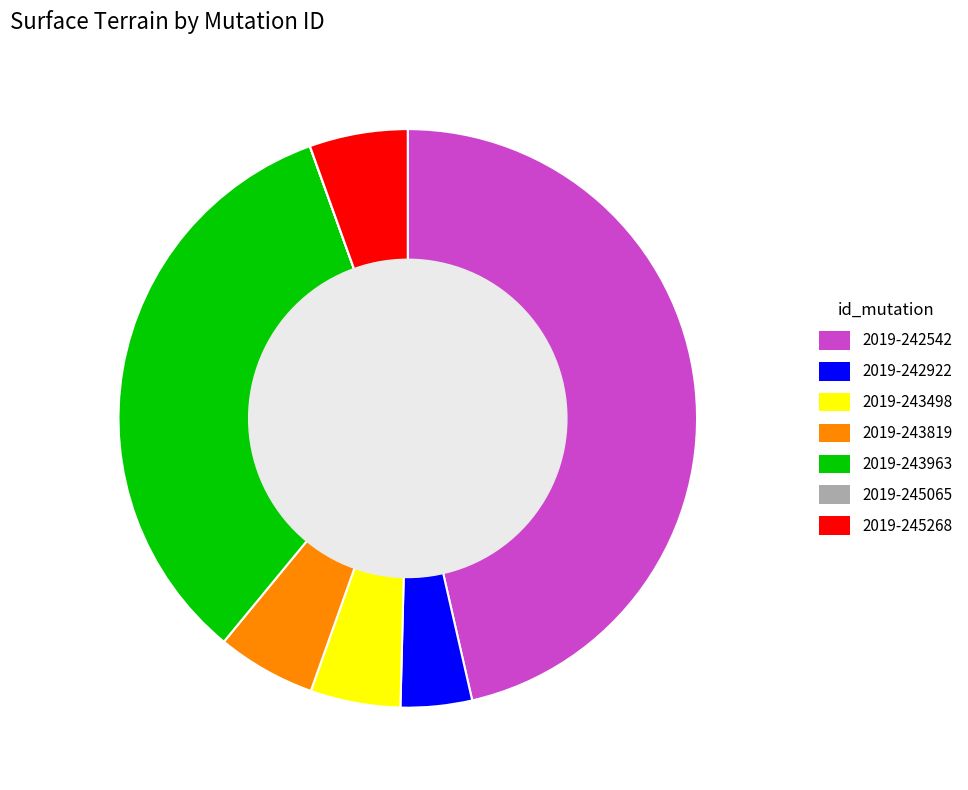

The 2019-242922 slice represents 15% of the pie. True or false?

False